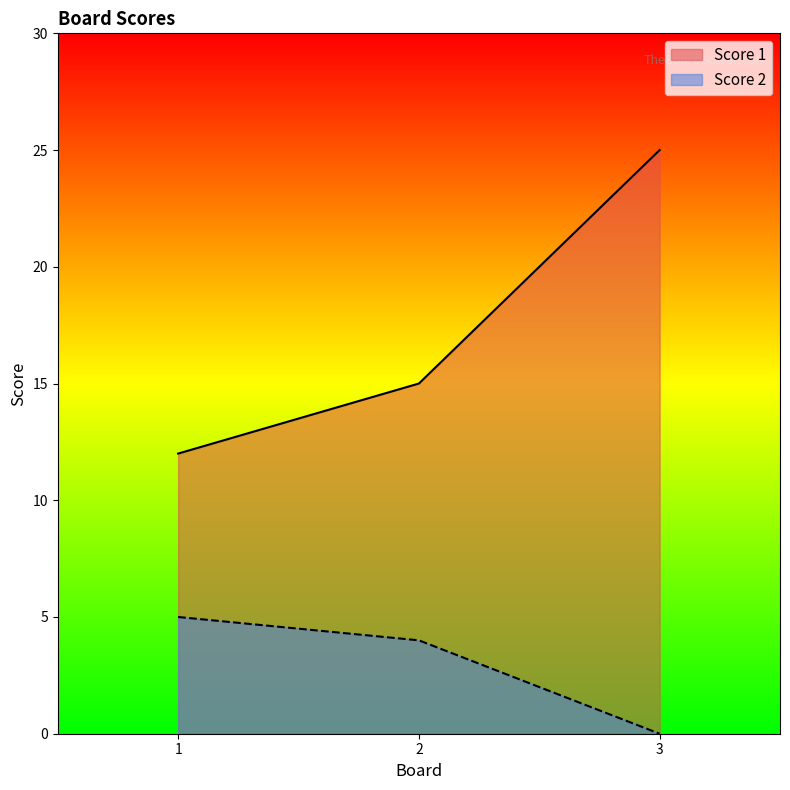

List the series in order of their peak value, highest first.

Score 1, Score 2